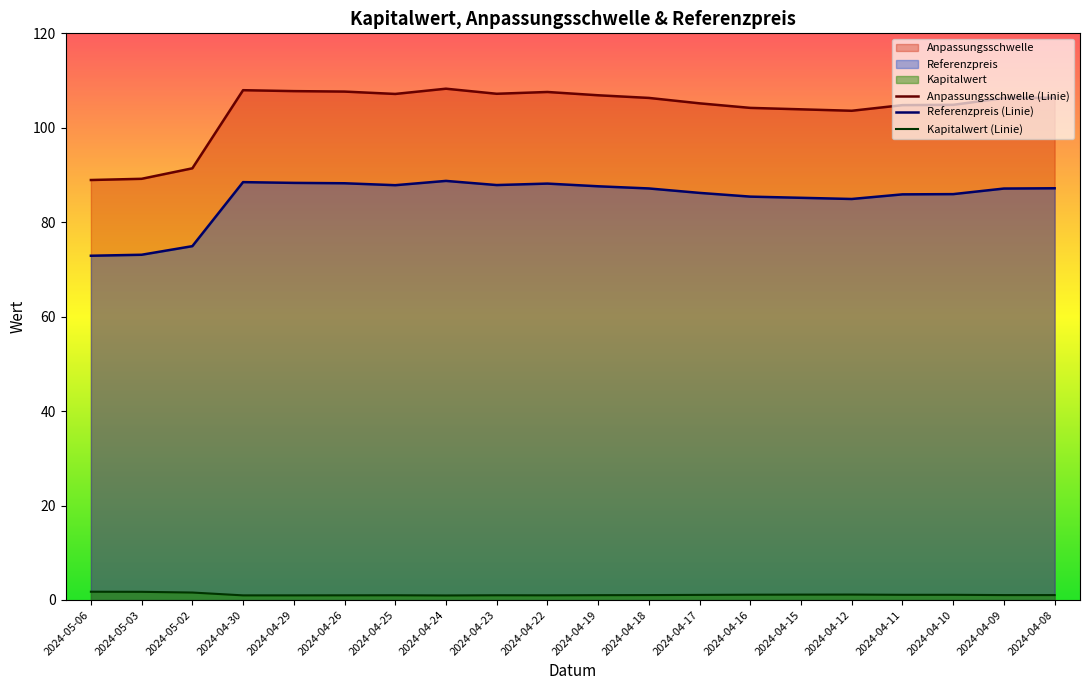

At which category does Kapitalwert (Linie) reach its first local peak?

2024-04-25